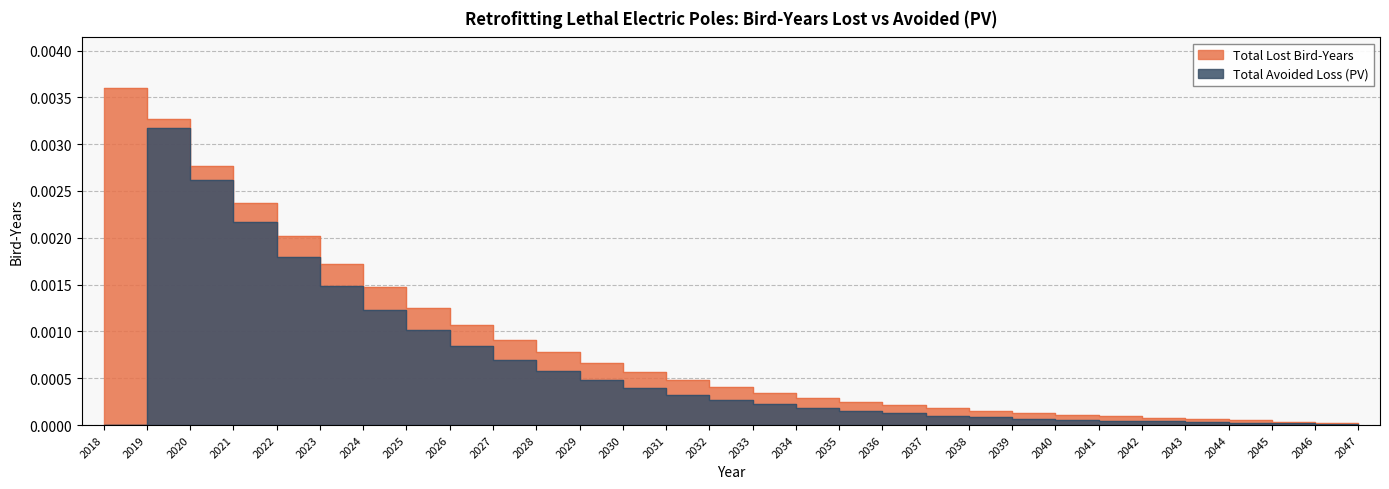

The value of Total Lost Bird-Years at 2046 is 0.0. True or false?

True